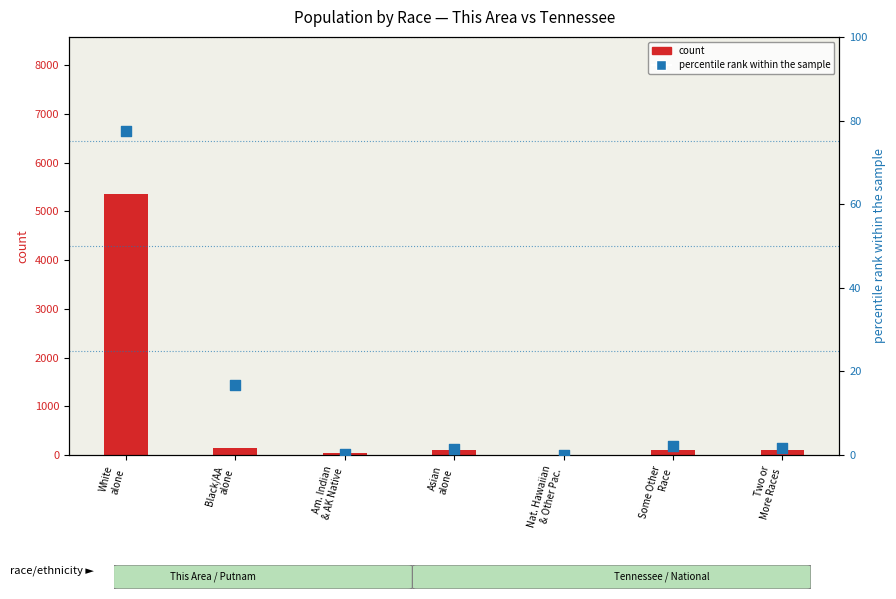

What is the change in value from Black/AA
alone to Two or
More Races?

-14.9